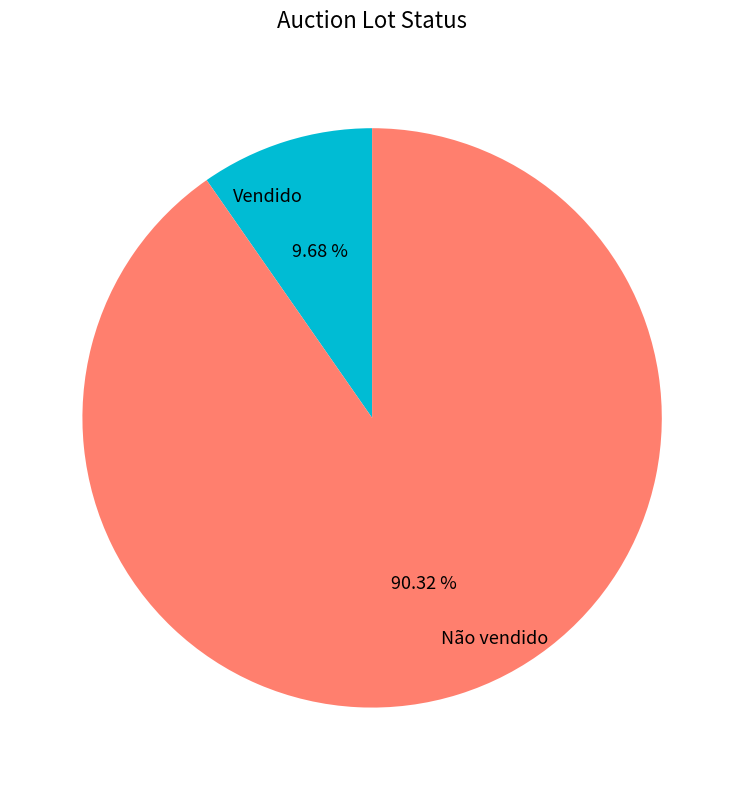

What is the majority slice?

Não vendido